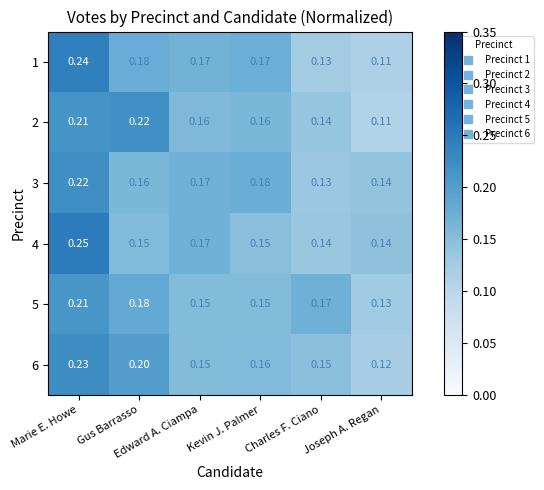

Which series has the widest spread of values?

1